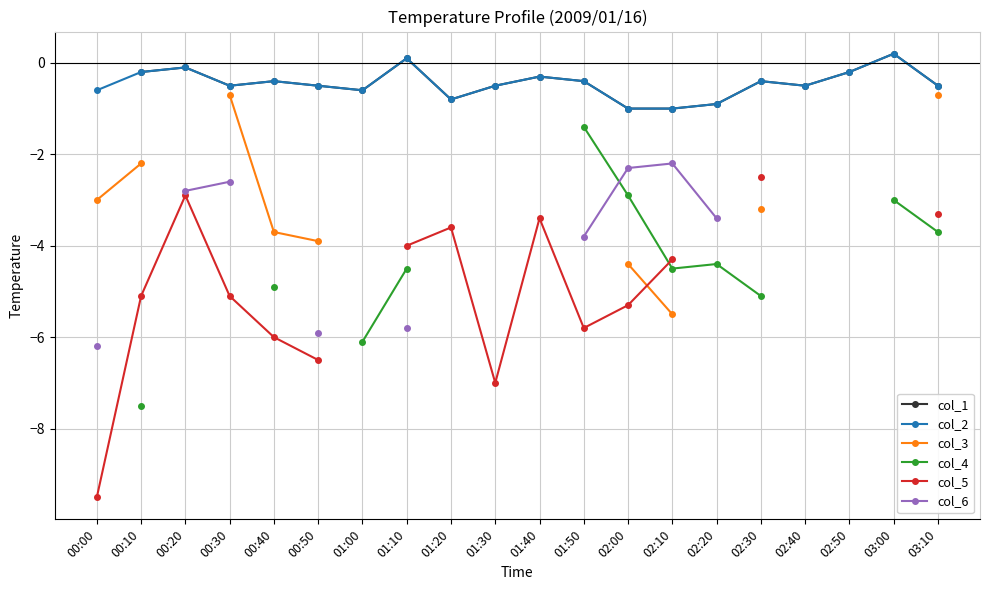

True or false: col_1 has more than 2 interior local peaks.

True